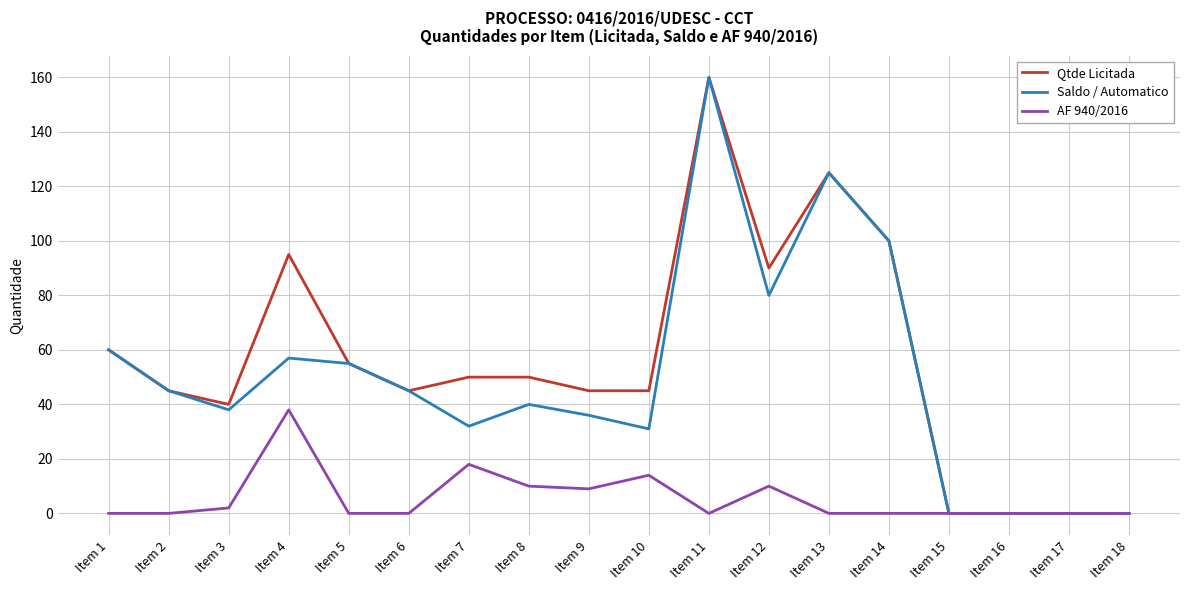

Between Item 3 and Item 13, which series saw the biggest shift?

Saldo / Automatico